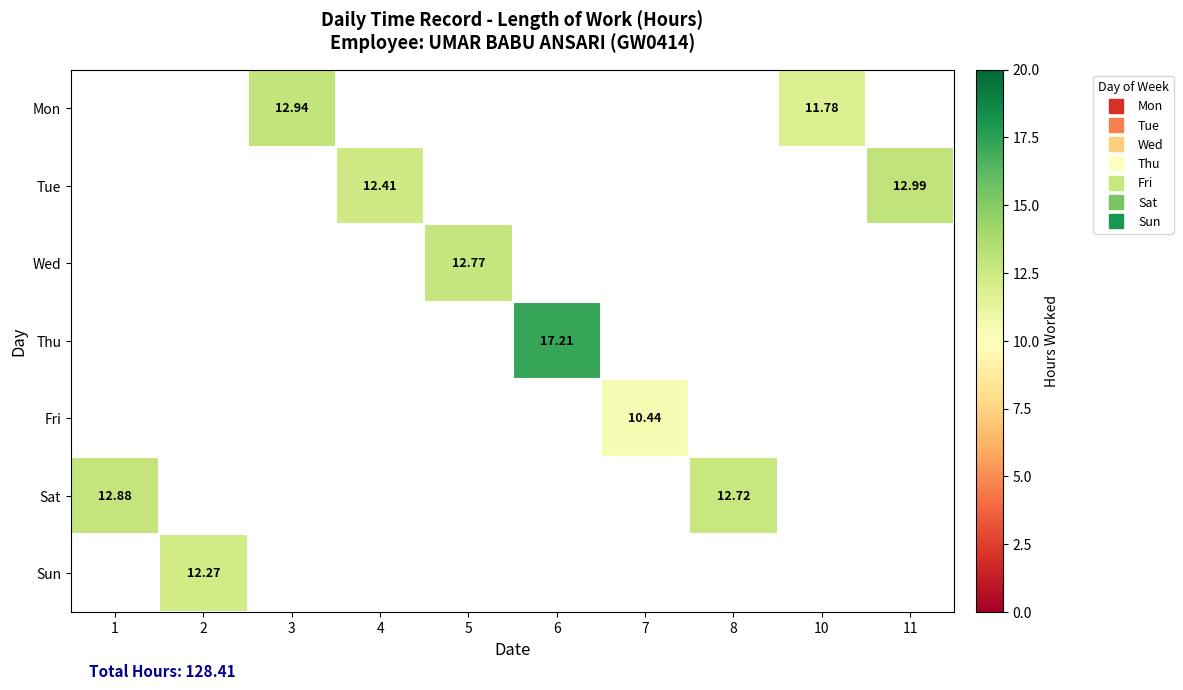

Is the value of Wed at 7 greater than the value of Sat at 7?

No